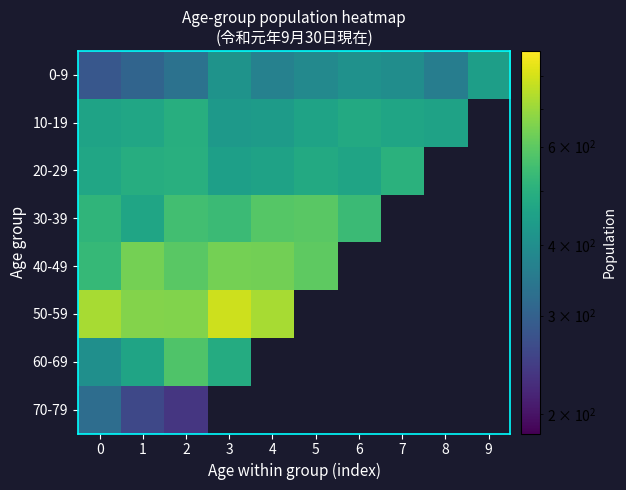

What is the sum of the 0-9 values at 4 and 9?

814.0